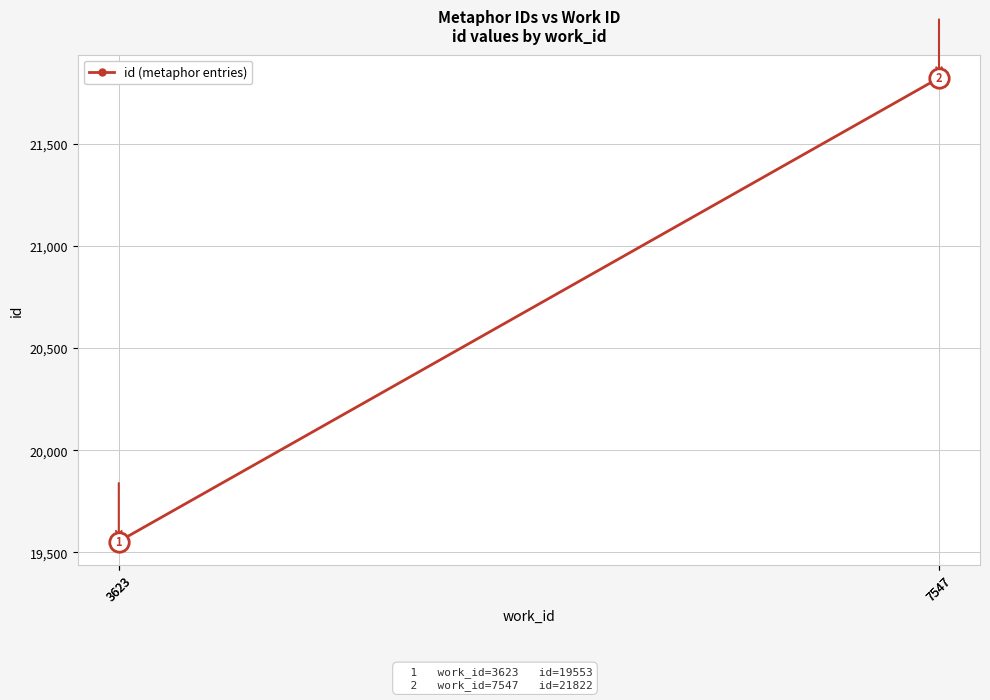

What is the difference between the maximum and minimum values?

2270